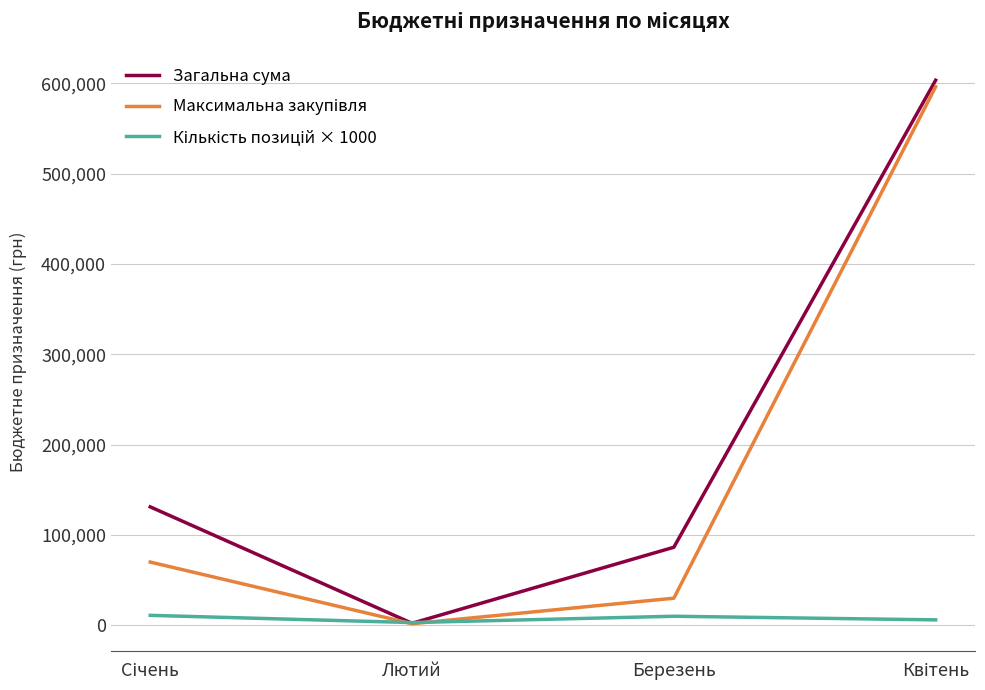

Does the chart display data point markers on the line(s)?

No